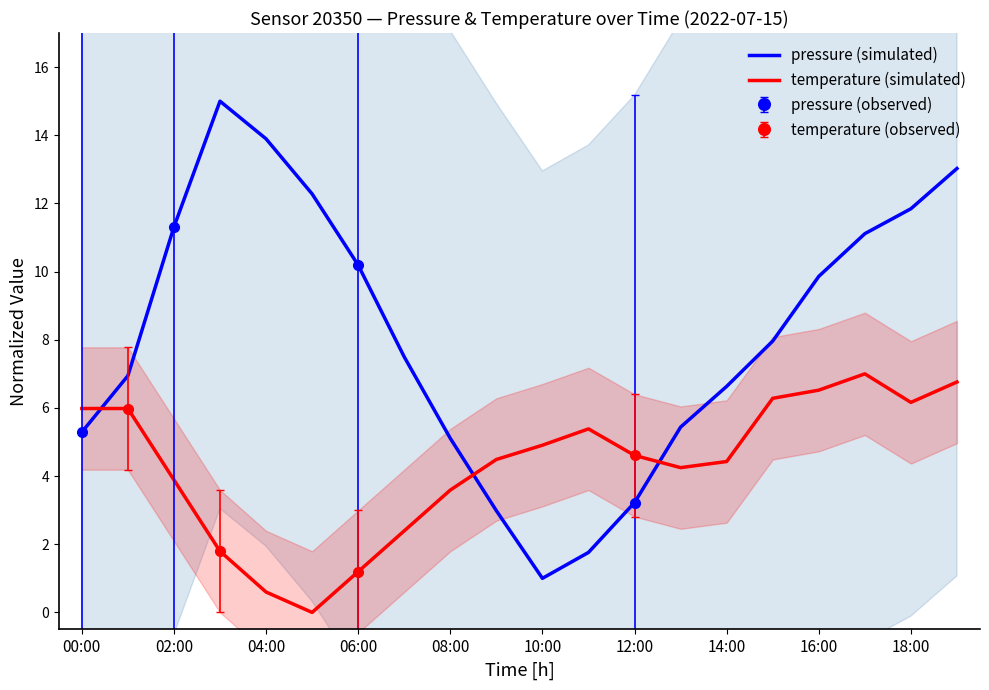

Which series has the widest spread of values?

pressure (simulated)